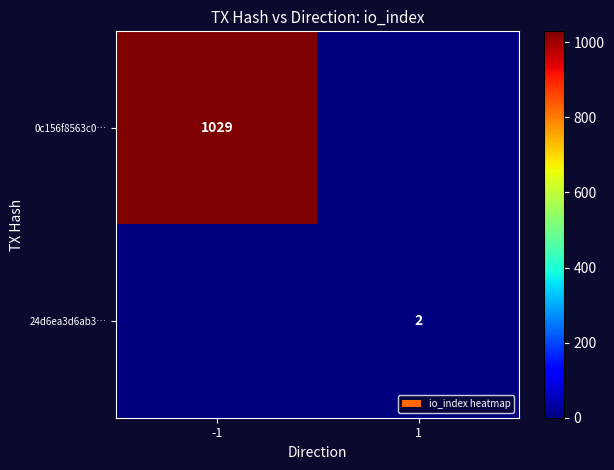

True or false: 0c156f8563c0… has a value of 1029 at -1.

True